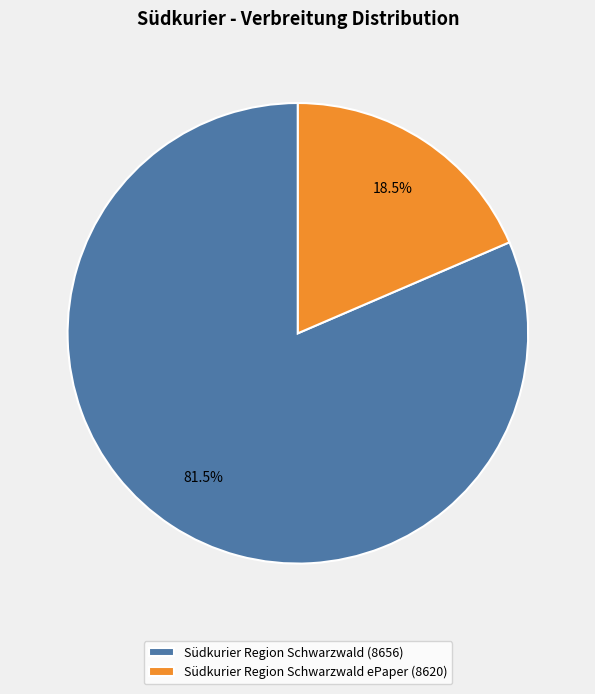

The Südkurier Region Schwarzwald (8656) slice represents 89% of the pie. True or false?

False